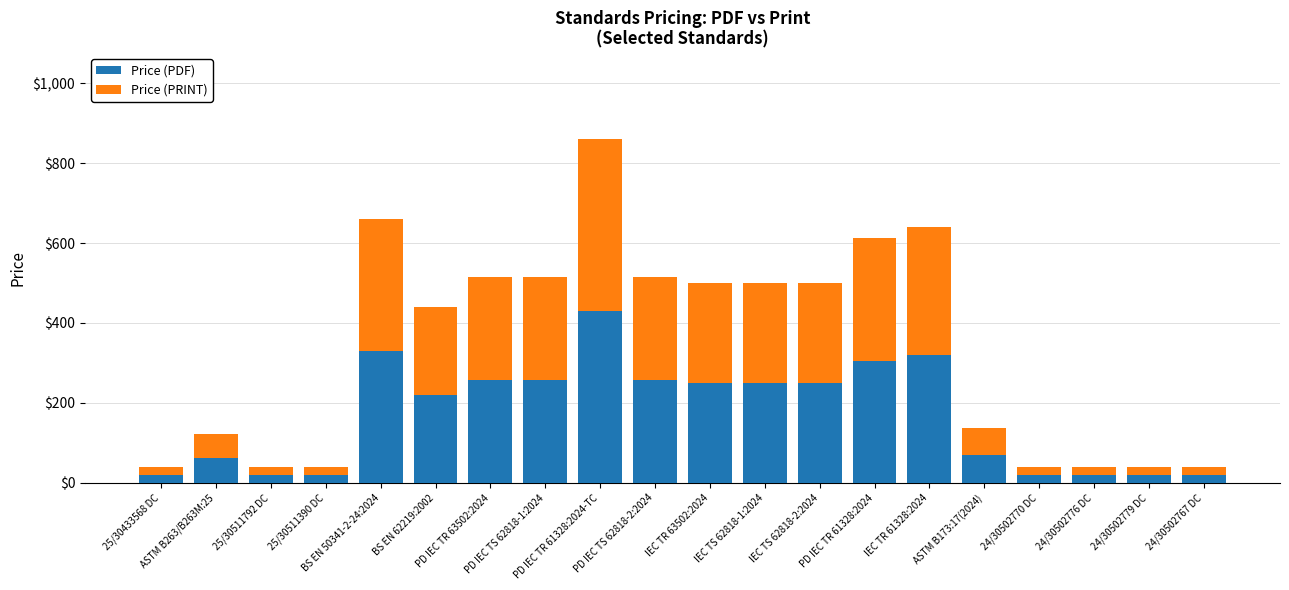

What is the difference between the maximum and minimum values in the Price (PDF) series?

410